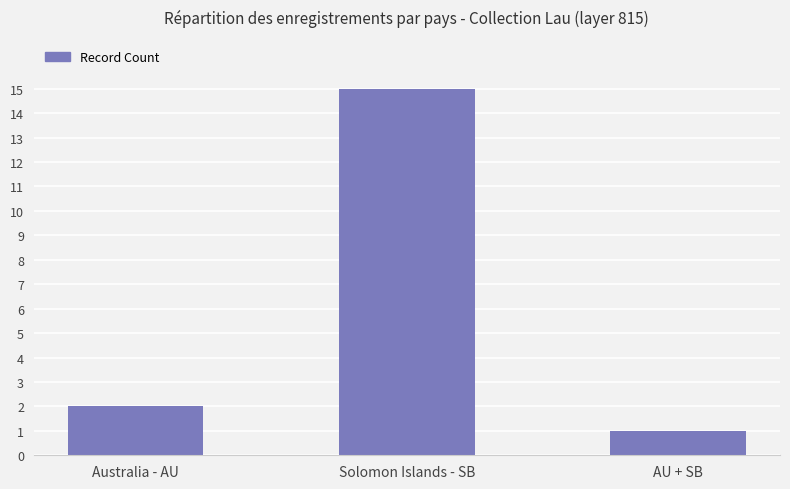

Are the bars grouped side by side (vs. stacked)?

No